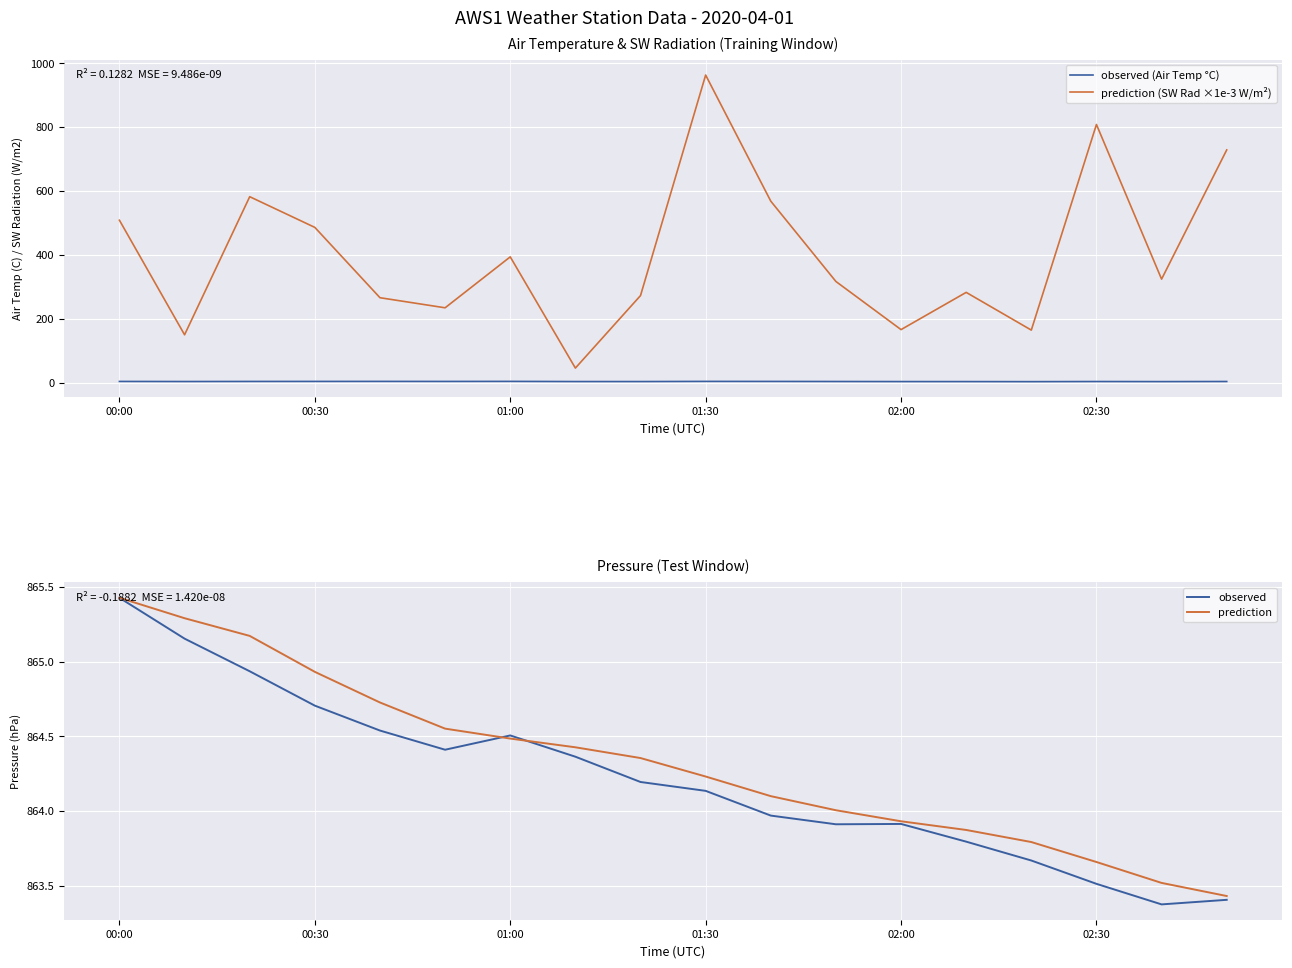

Is the value of observed (Air Temp °C) at 00:30 greater than the value of prediction (SW Rad ×1e-3 W/m²) at 01:30?

No